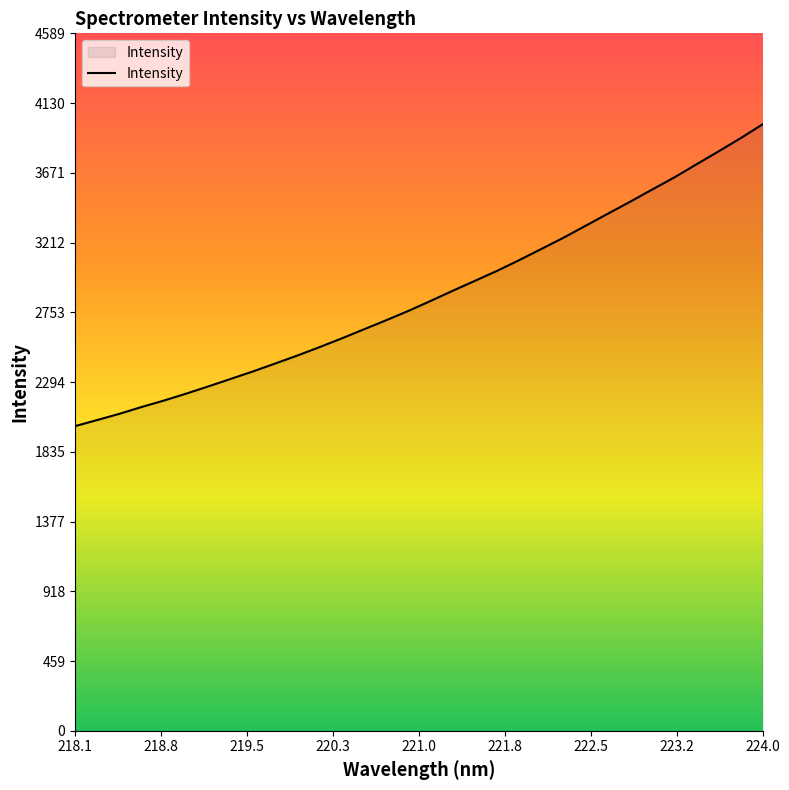

What is the smallest value displayed?

2004.5